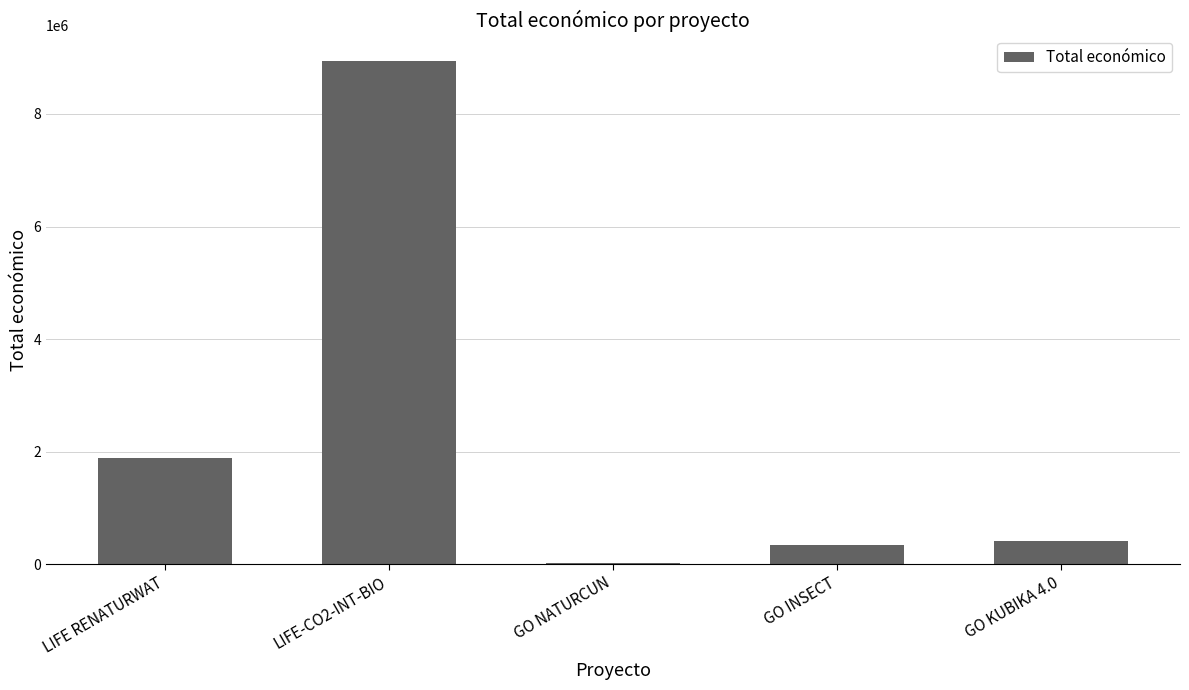

The value at LIFE RENATURWAT is 570008. True or false?

False